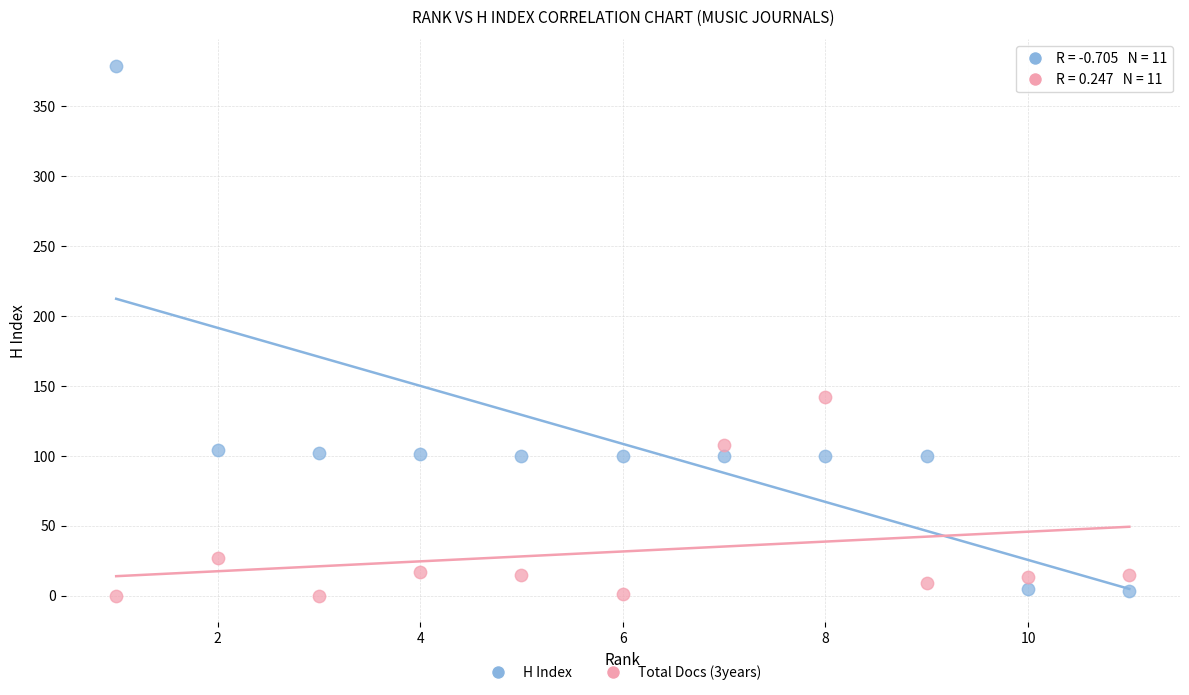

What are all the series names shown in the legend?

H Index, Total Docs (3years)